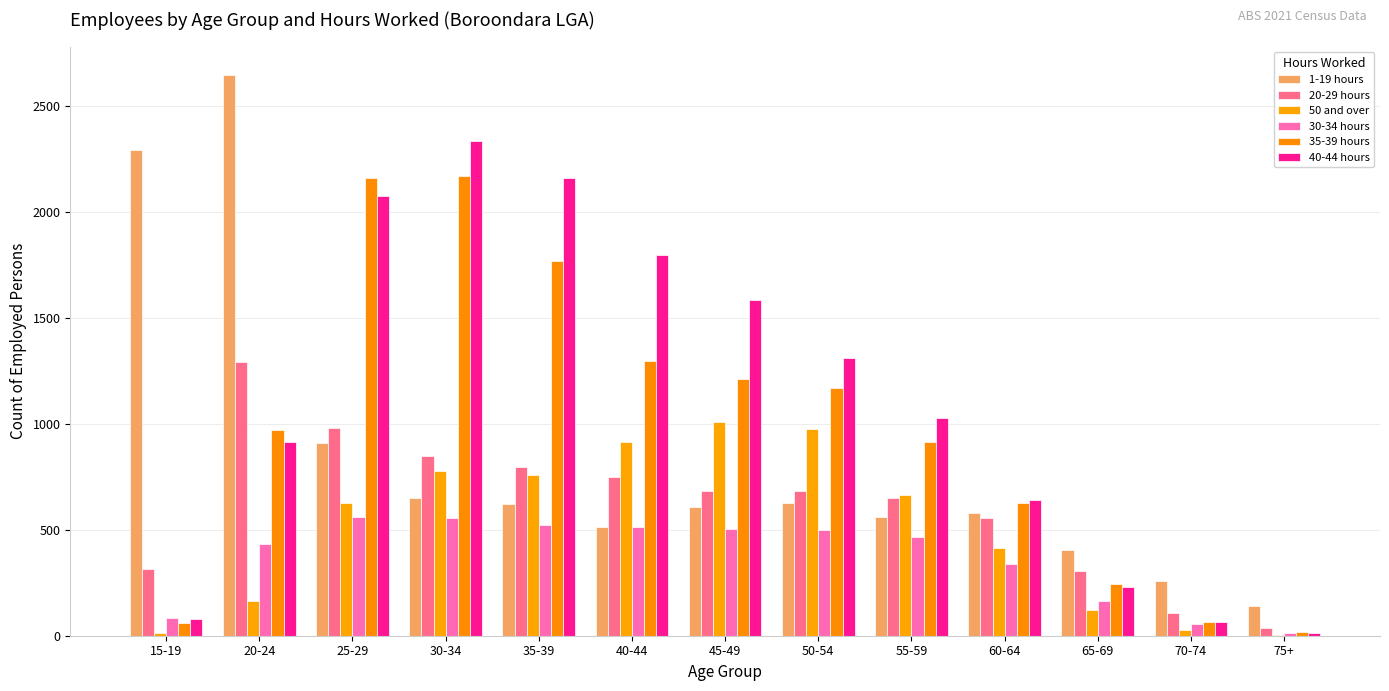

Are the bars horizontal?

No